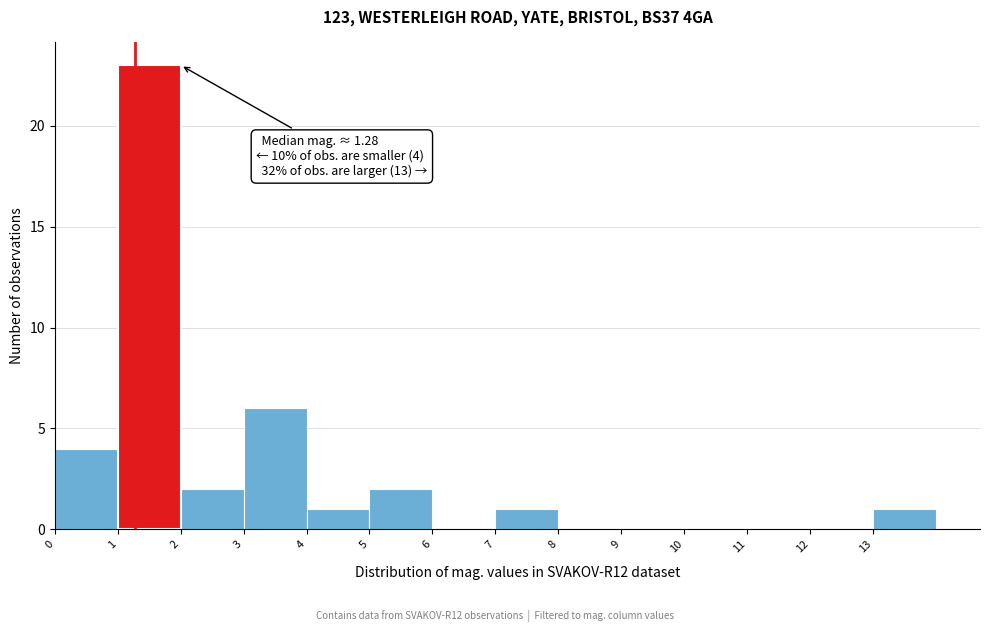

Over which range of the x-axis is the bar tallest?

1 to 2